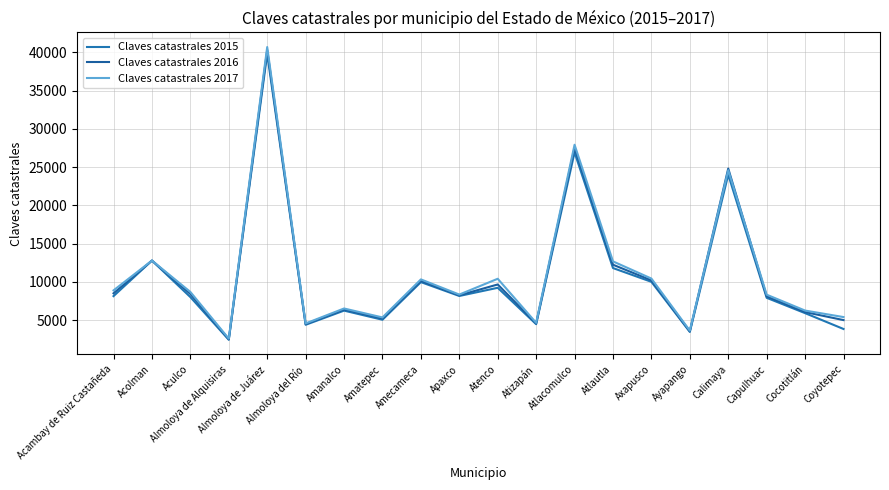

Rank the categories by Claves catastrales 2016 value from highest to lowest.

Almoloya de Juárez, Atlacomulco, Calimaya, Acolman, Atlautla, Axapusco, Amecameca, Atenco, Acambay de Ruiz Castañeda, Aculco, Apaxco, Capulhuac, Amanalco, Cocotitlán, Amatepec, Coyotepec, Atizapán, Almoloya del Río, Ayapango, Almoloya de Alquisiras